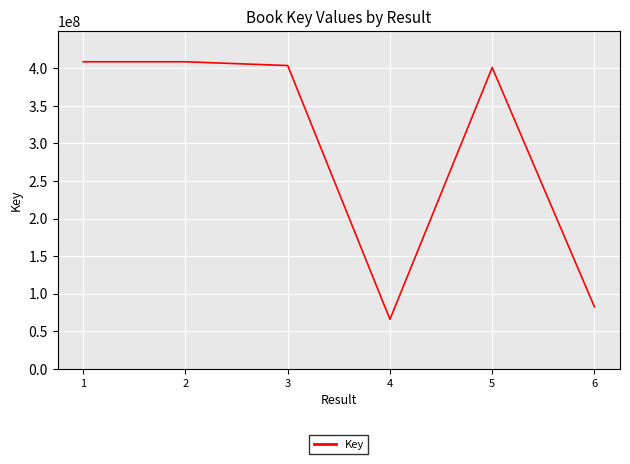

How many lines are shown in the chart?

1